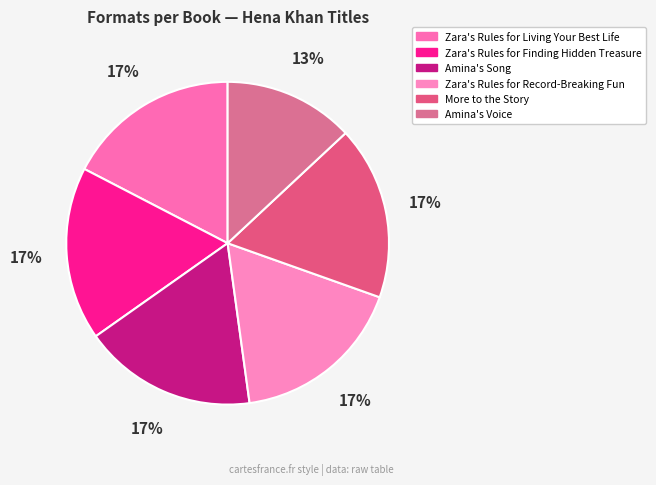

How many slices are in this pie chart?

6